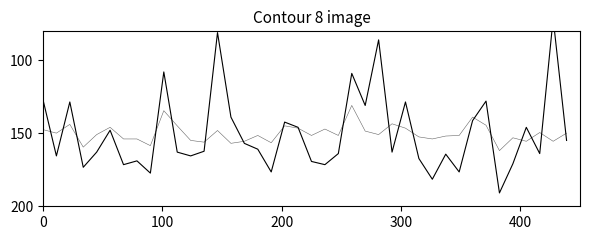

What is the highest value of the P2 series?

161.8